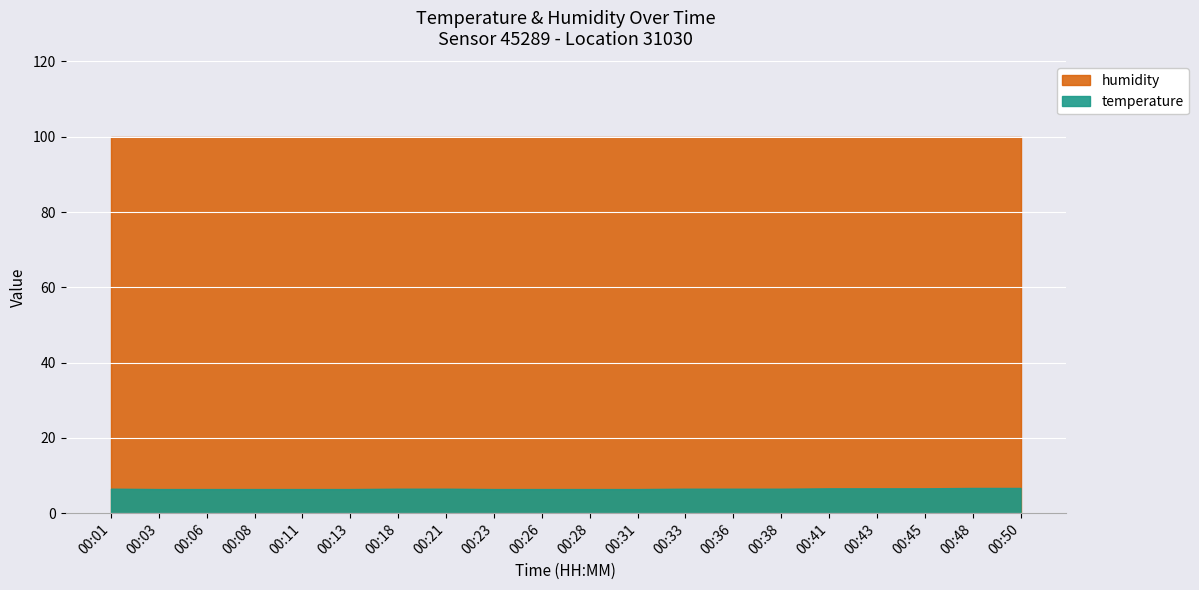

What is the average value of the temperature series?

6.5